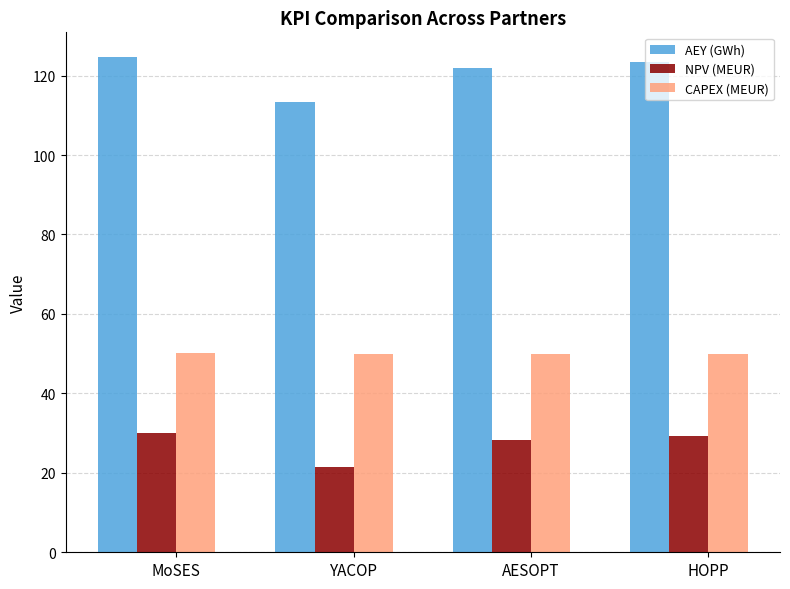

The value of CAPEX (MEUR) at YACOP is 70.4. True or false?

False